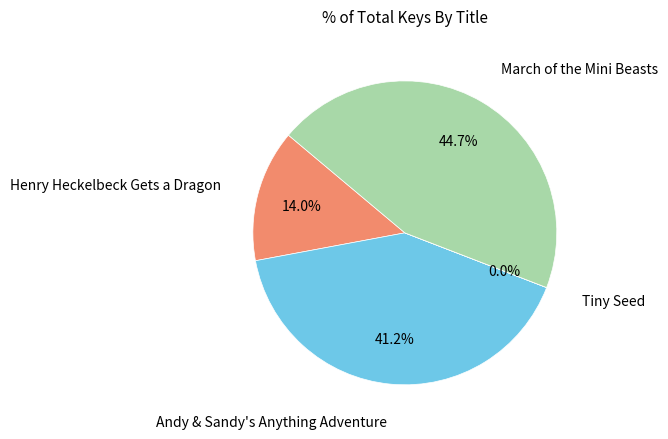

Does any single category account for the majority?

No